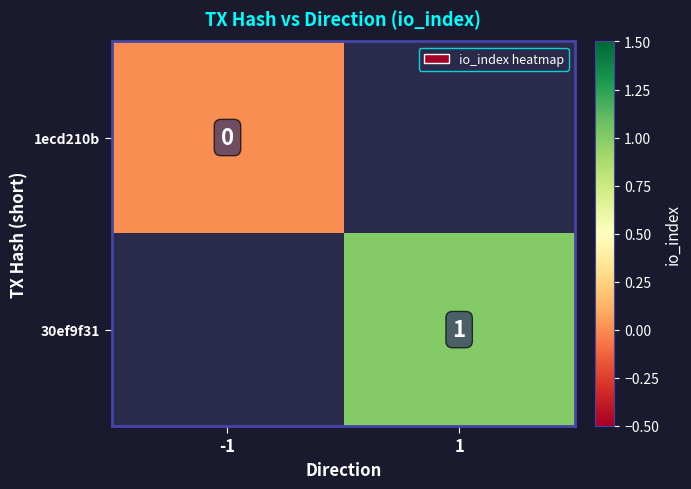

The value of 30ef9f31 at 1 is 1. True or false?

True